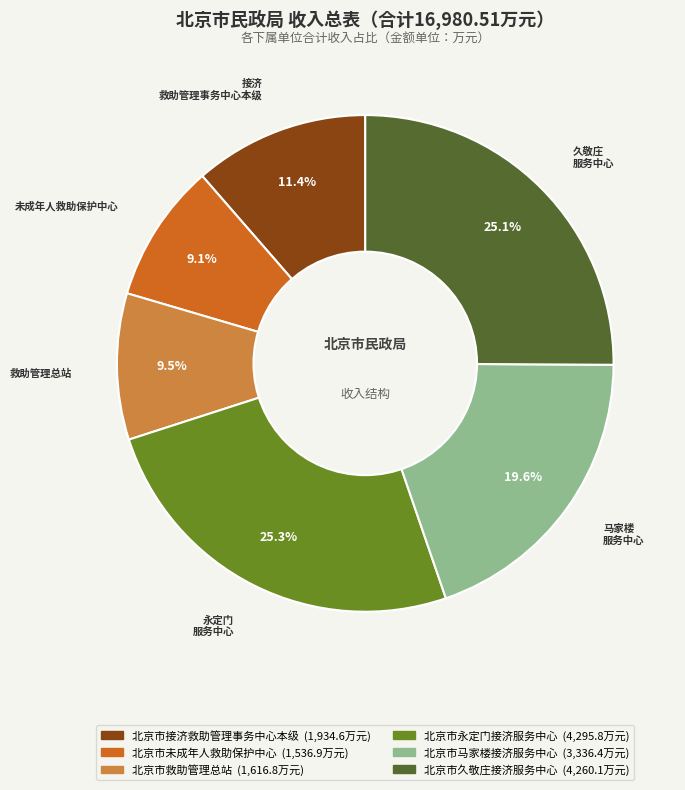

Does 北京市救助管理总站 account for over 50% of the chart?

No